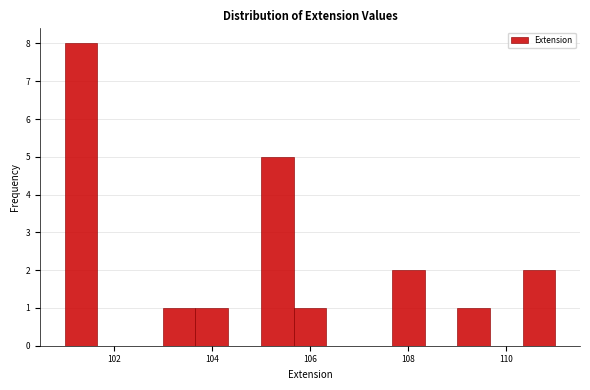

Around what value on the x-axis is the tallest bar? Give the approximate position of its centre, as read against the axis.

101.4